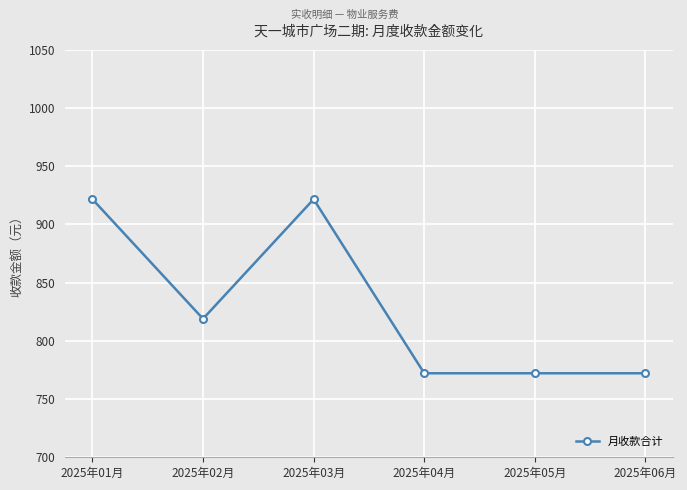

Reading left to right, list all the values displayed in this chart.

921.7	819.0	921.7	772.2	772.2	772.2